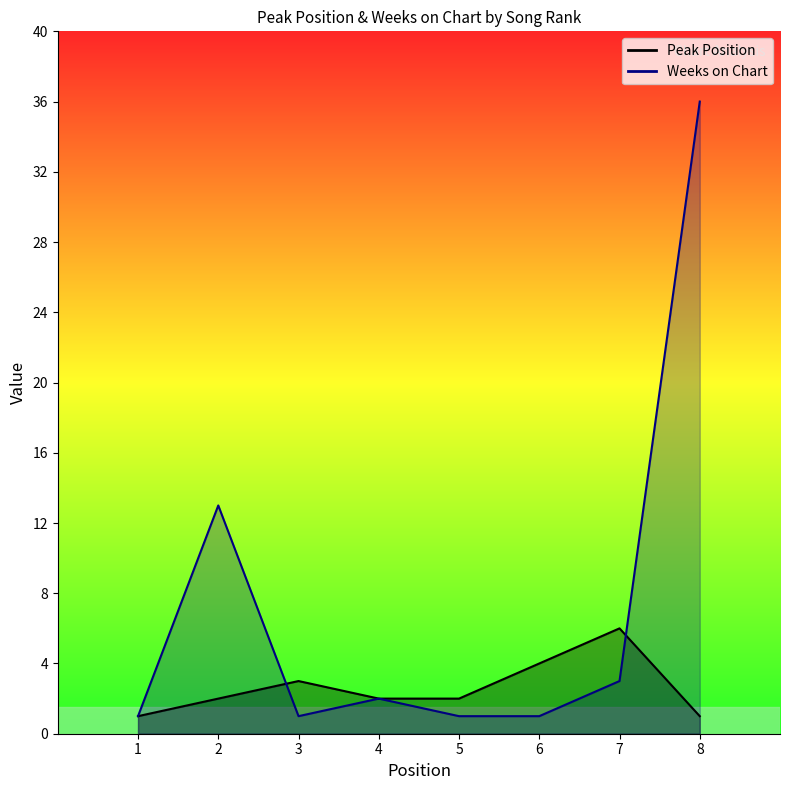

What is the average value of the Weeks on Chart series?

7